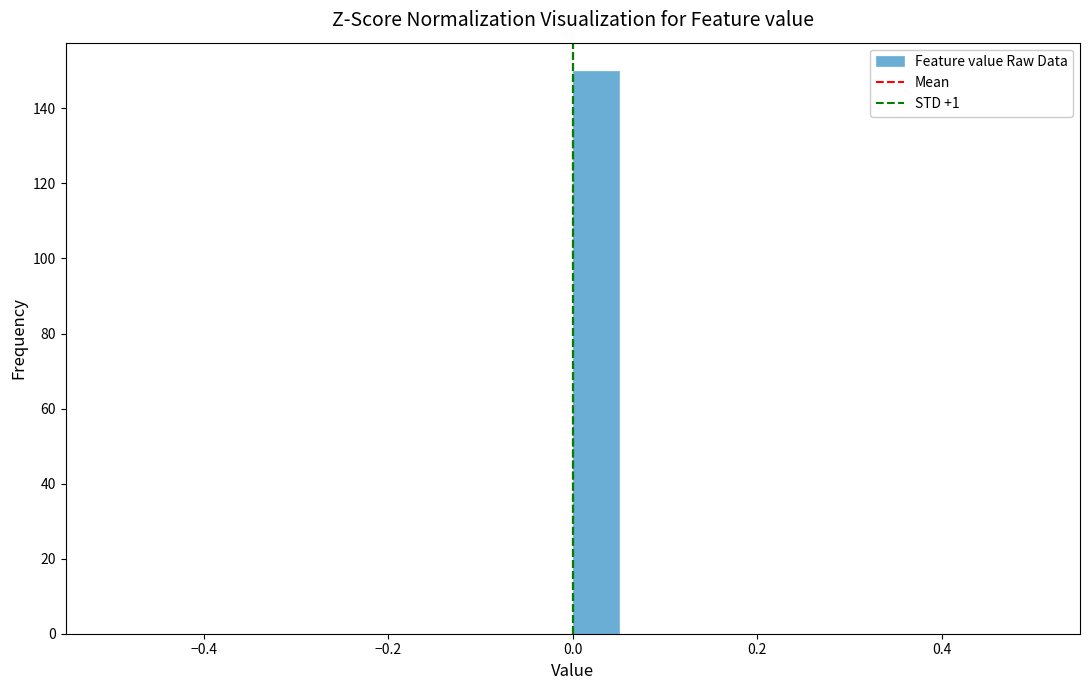

Read against the x-axis, roughly where is the centre of the tallest bar?

0.02